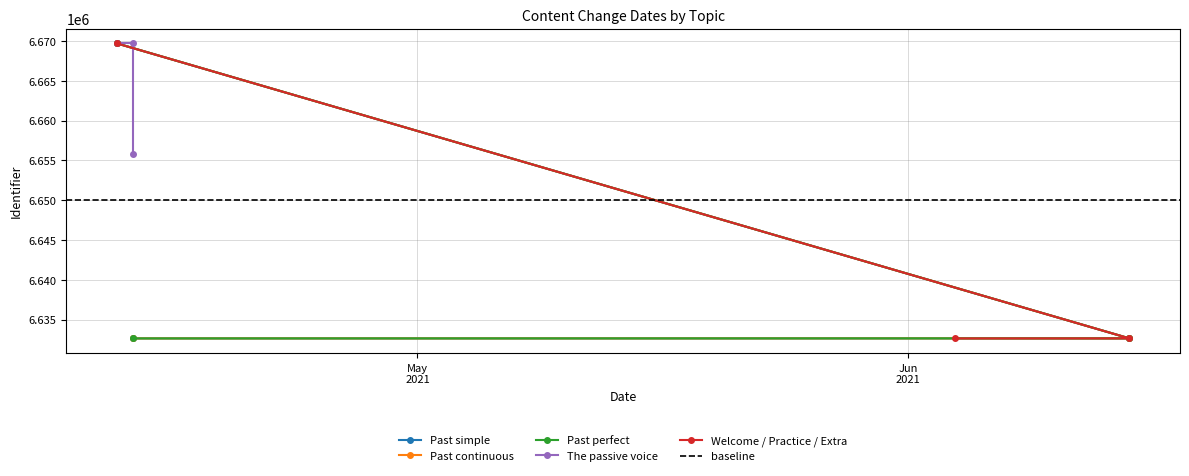

What is the minimum value shown in the chart?

6632638